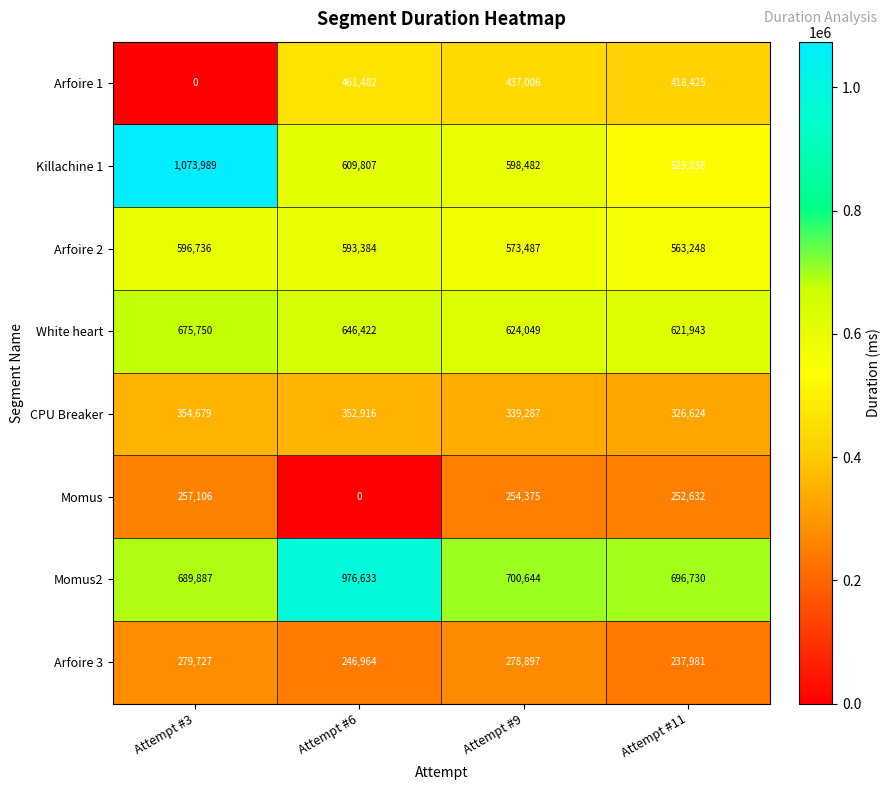

What is the greatest value displayed?

1073989